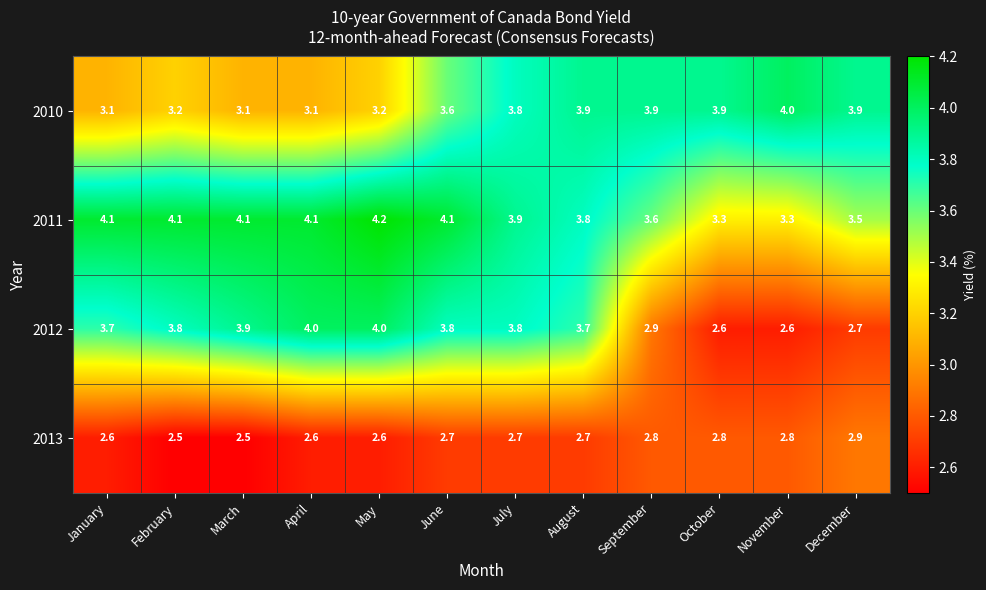

How many data points in 2011 are above 4?

6